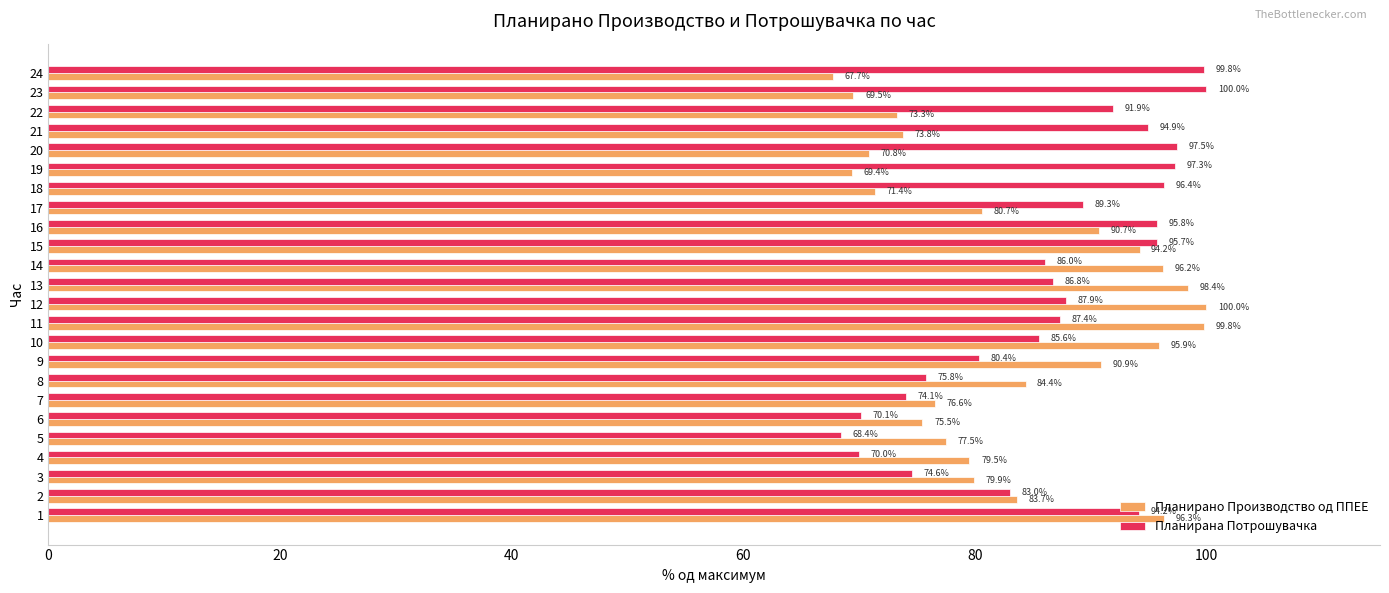

At which category does the chart reach its minimum across all series?

24